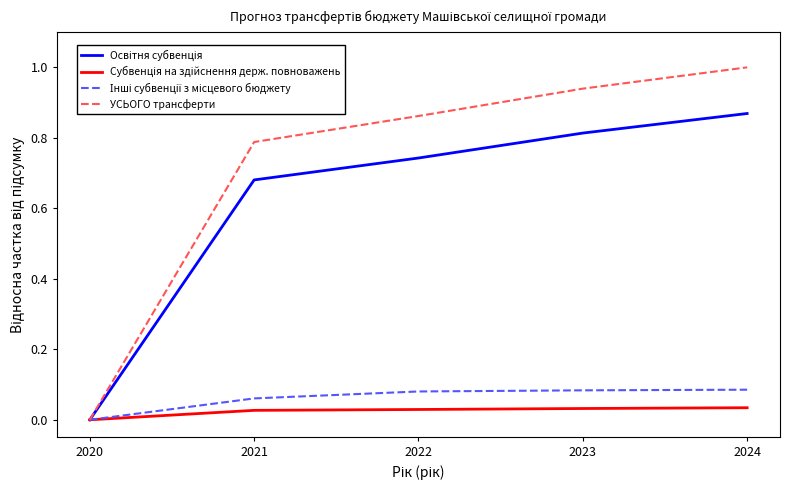

How many positive values does the УСЬОГО трансферти series have?

4